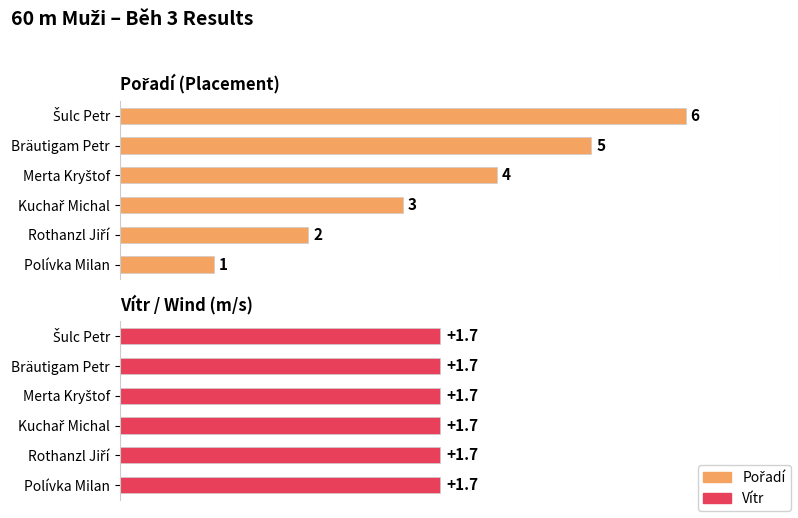

True or false: Pořadí has a value of 4.0 at Merta Kryštof.

True